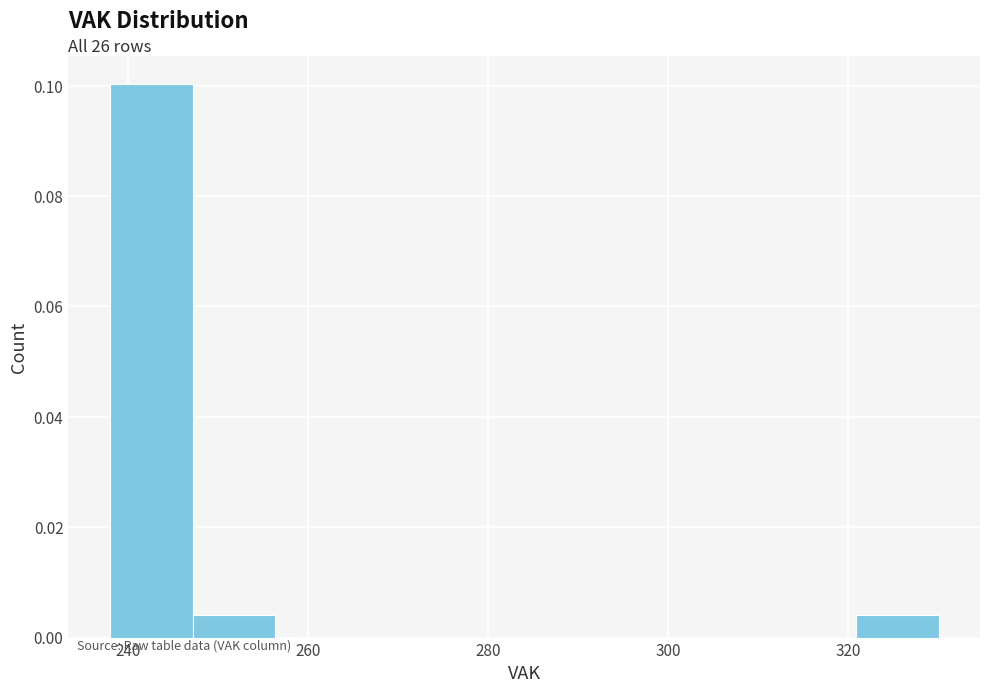

Which range on the x-axis has the tallest bar?

238.0 to 247.2